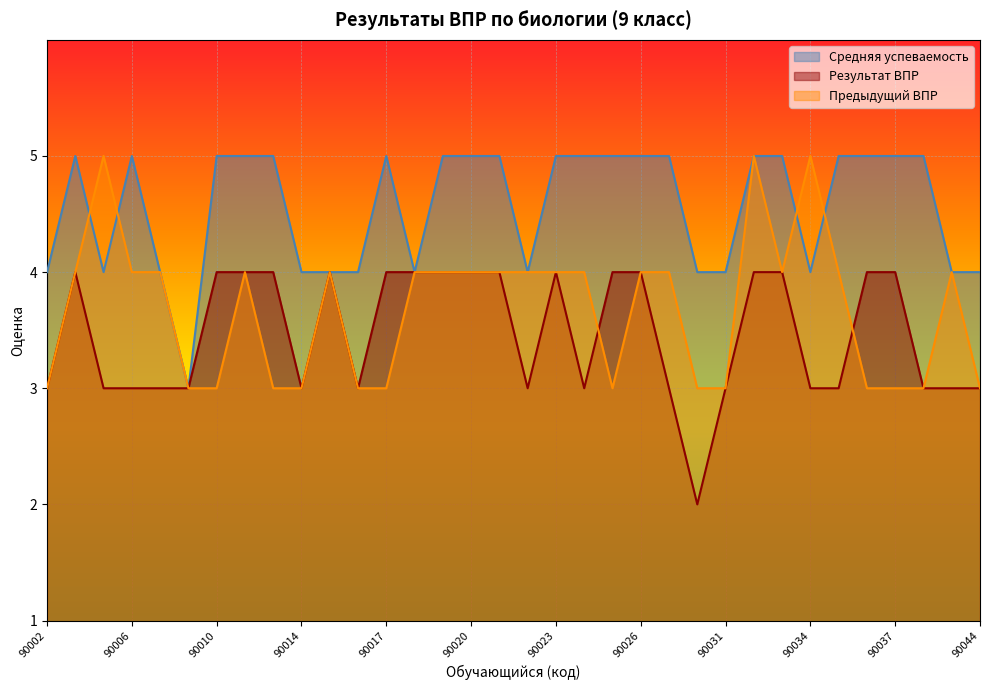

Count the Результат ВПР values in the range 3 to 4.

33